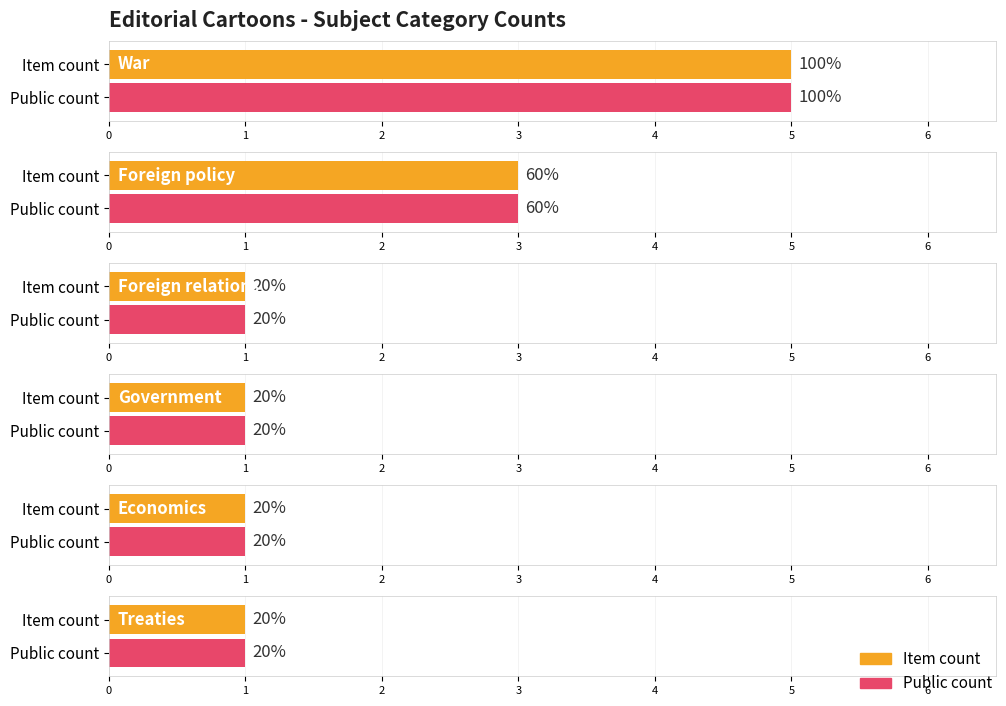

Which series has the largest total across all categories?

public